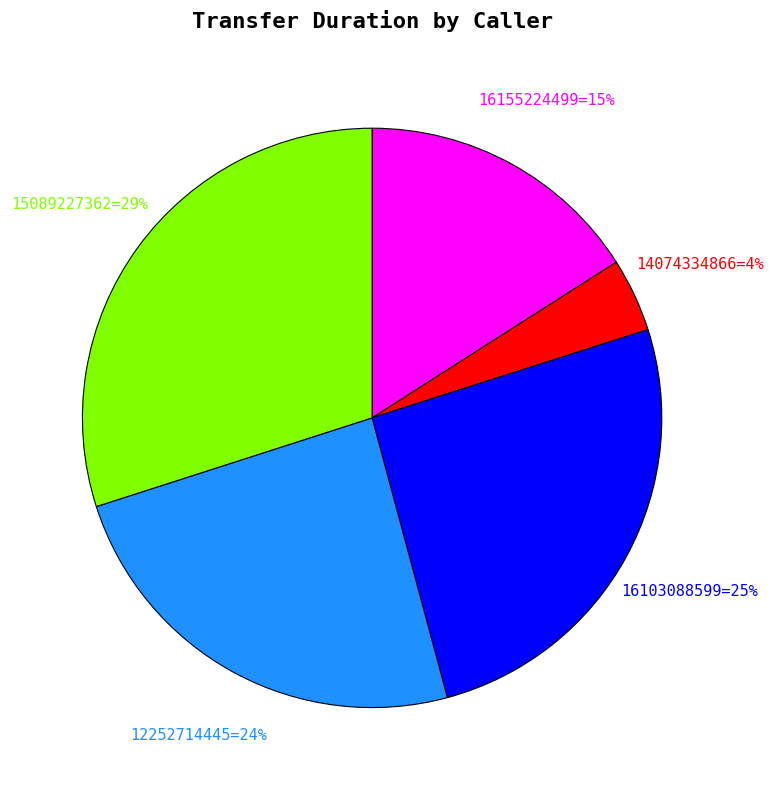

True or false: 14074334866 accounts for 4% of the total.

True